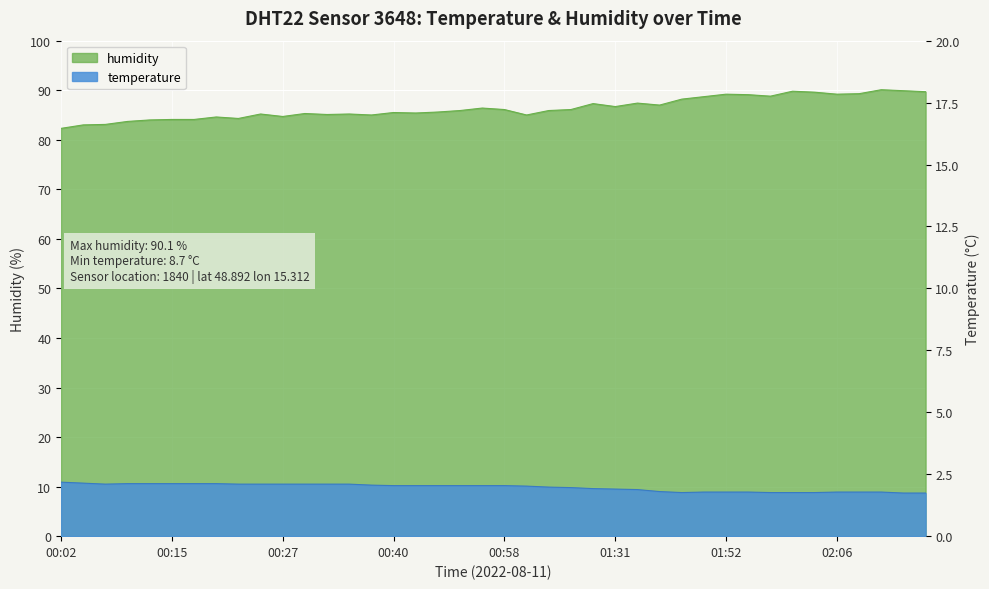

At how many categories does at least one series exceed 62?

40